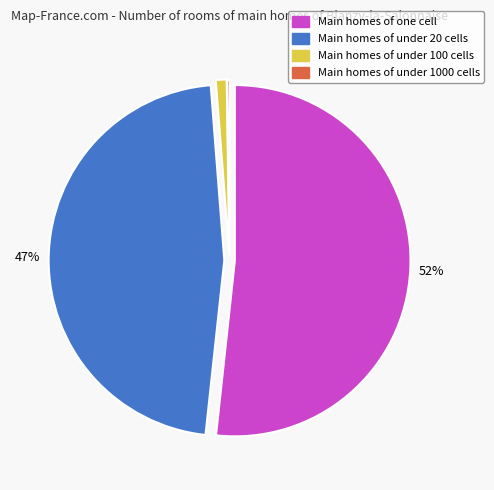

To the nearest percent, what is the average slice percentage?

25%